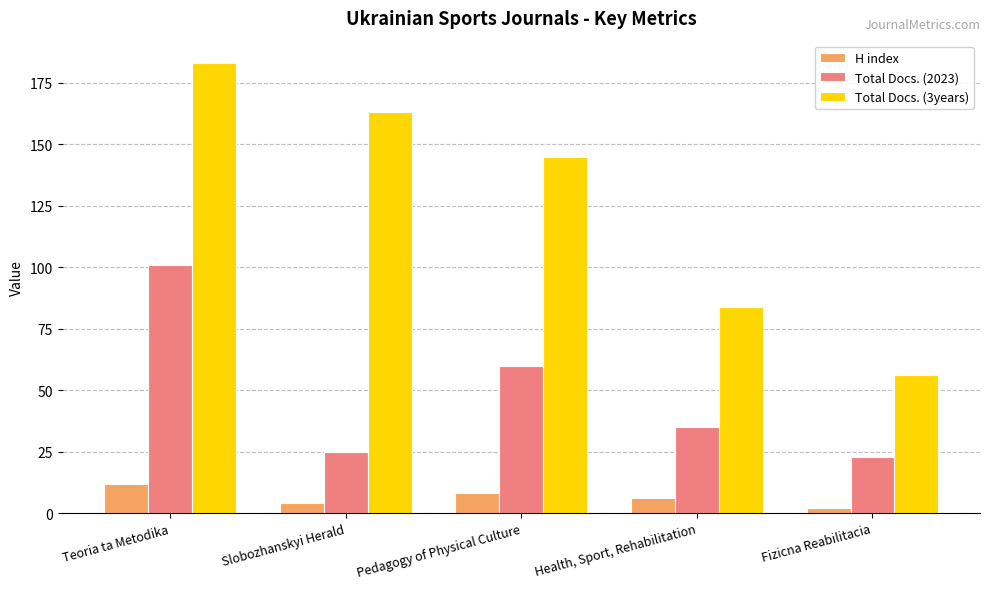

The value of Total Docs. (3years) at Pedagogy of Physical Culture is 145. True or false?

True